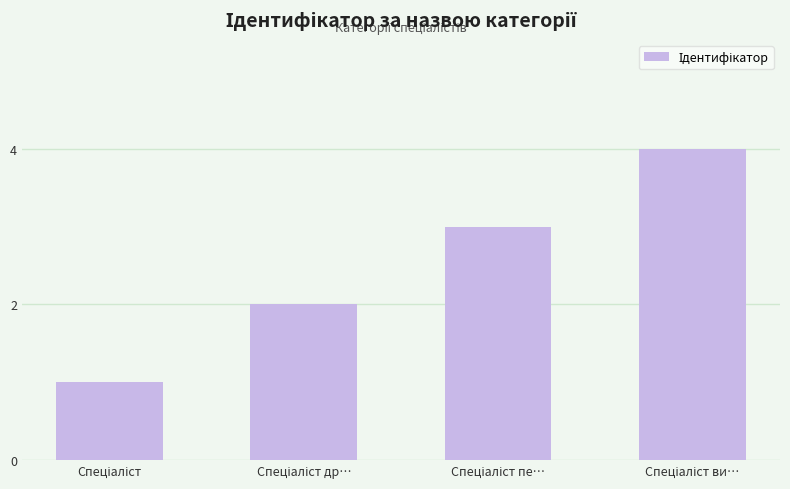

What is the maximum value shown in the chart?

4